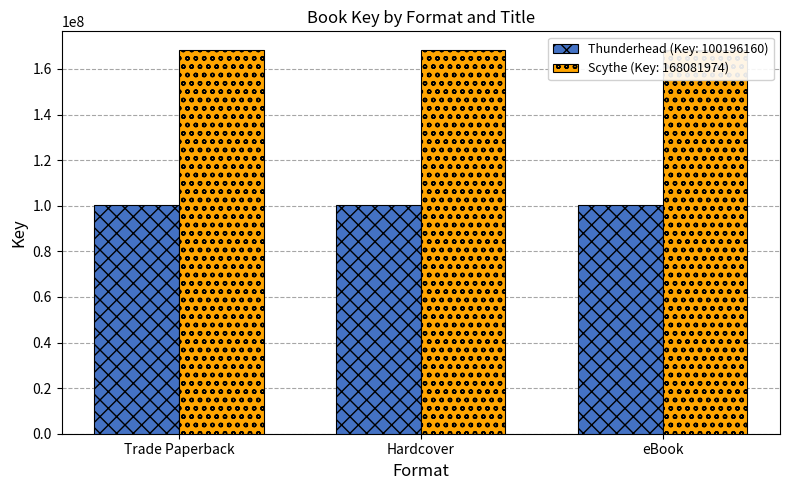

What is the label of the 1st bar from the left?

Trade Paperback